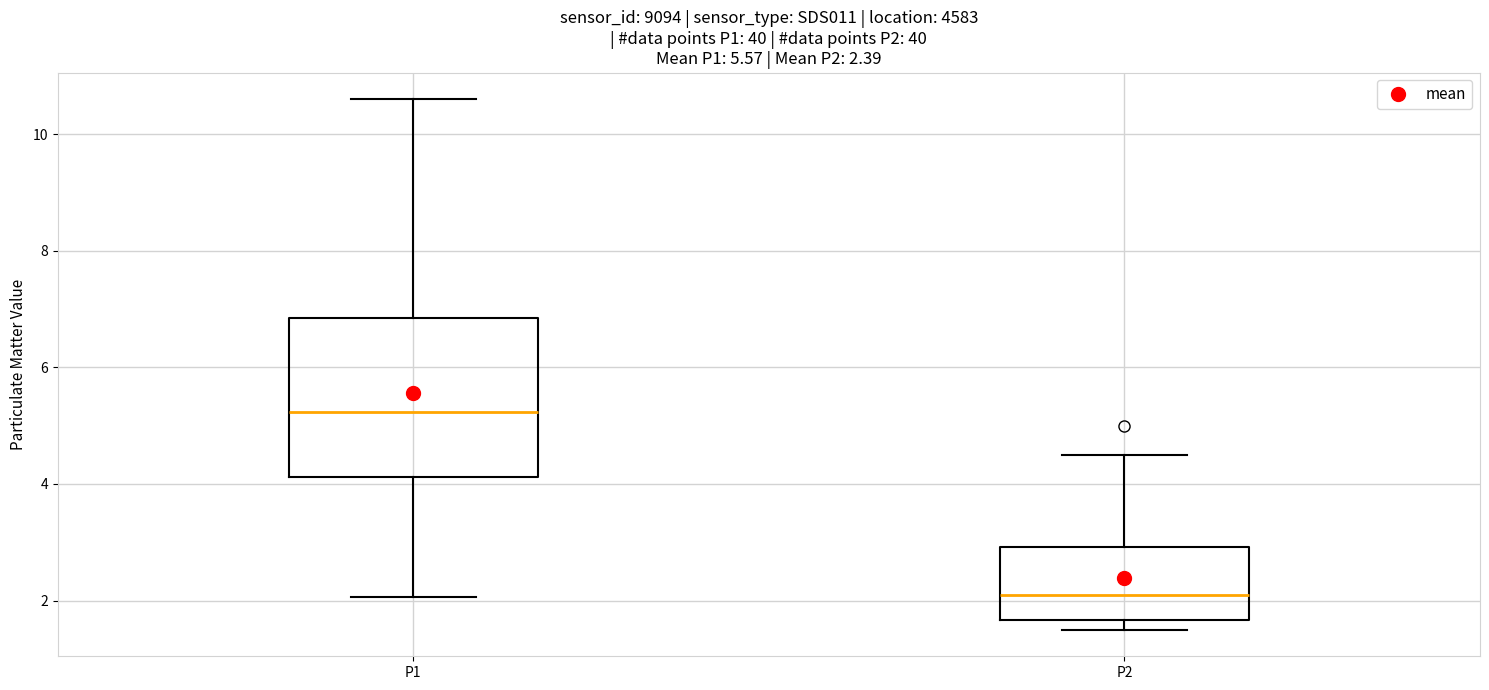

Which box has the lowest median line?

P2